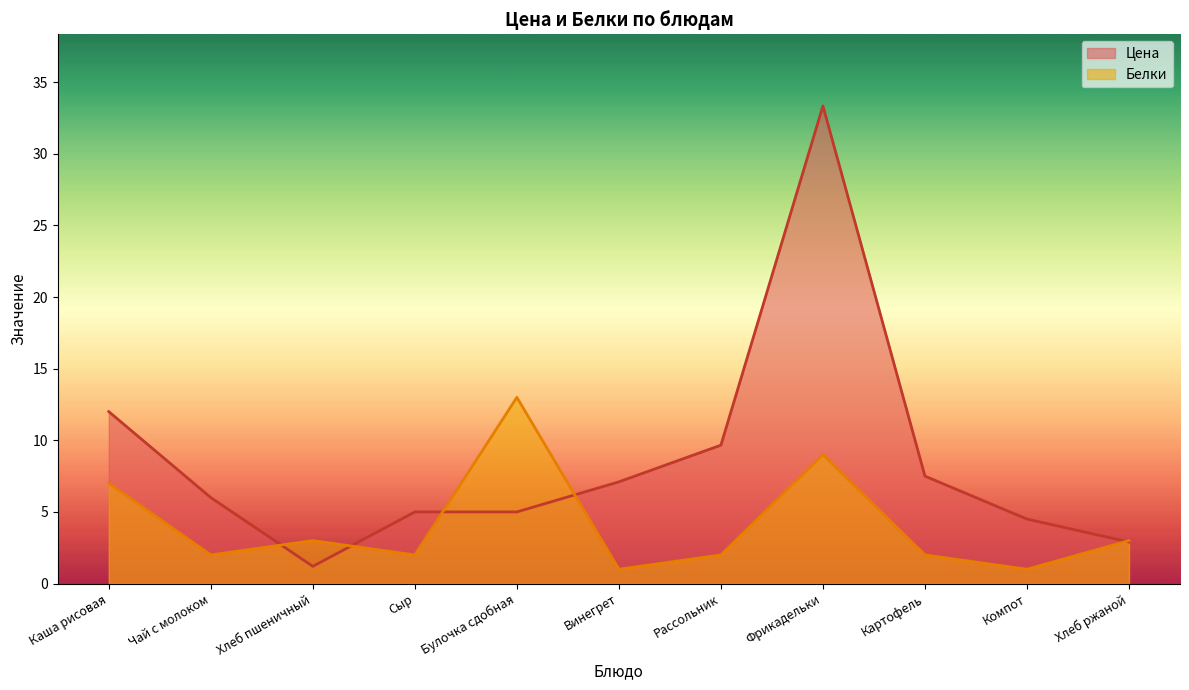

At which category does Белки reach its first local peak?

Хлеб пшеничный